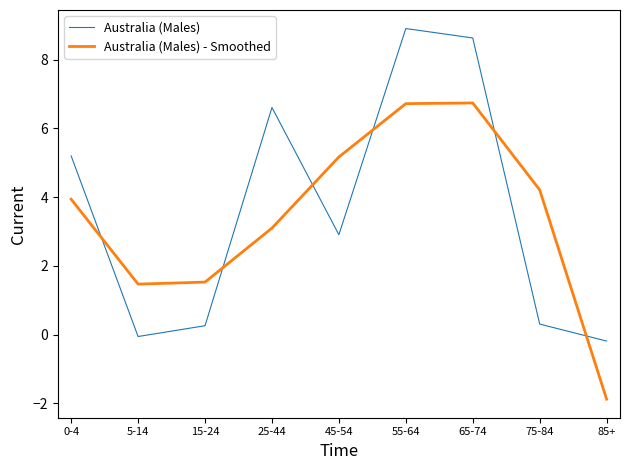

How many interior local peaks does the Australia (Males) - Smoothed series have?

1